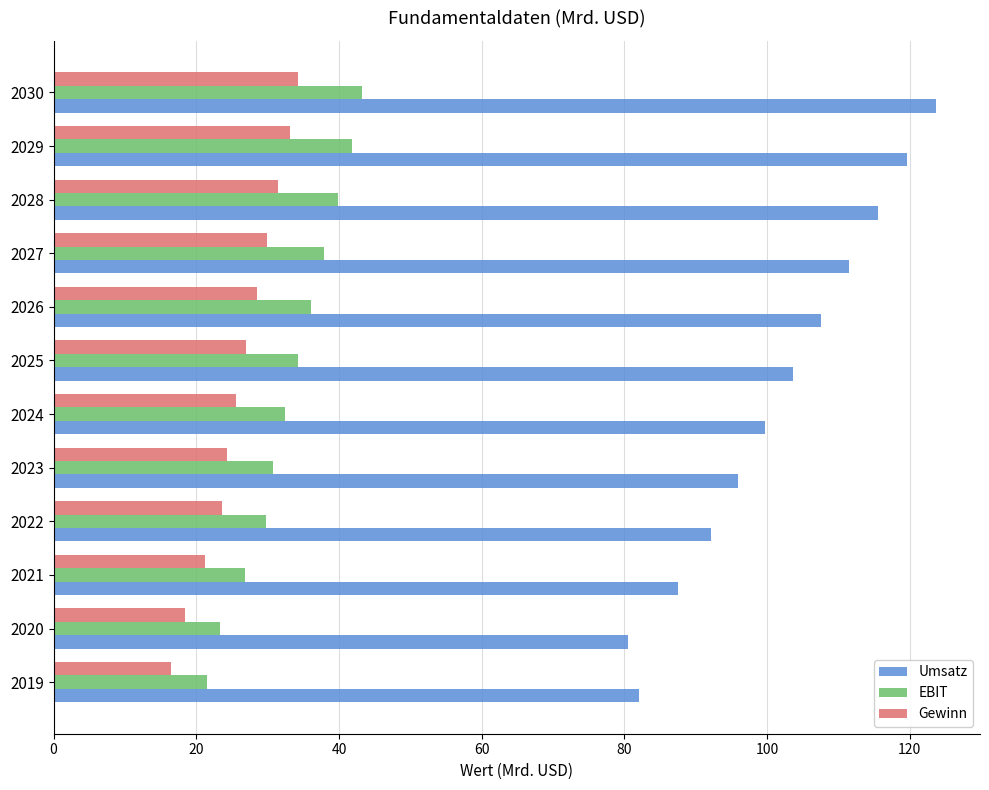

What is the total value across all series at 2030?

201.2